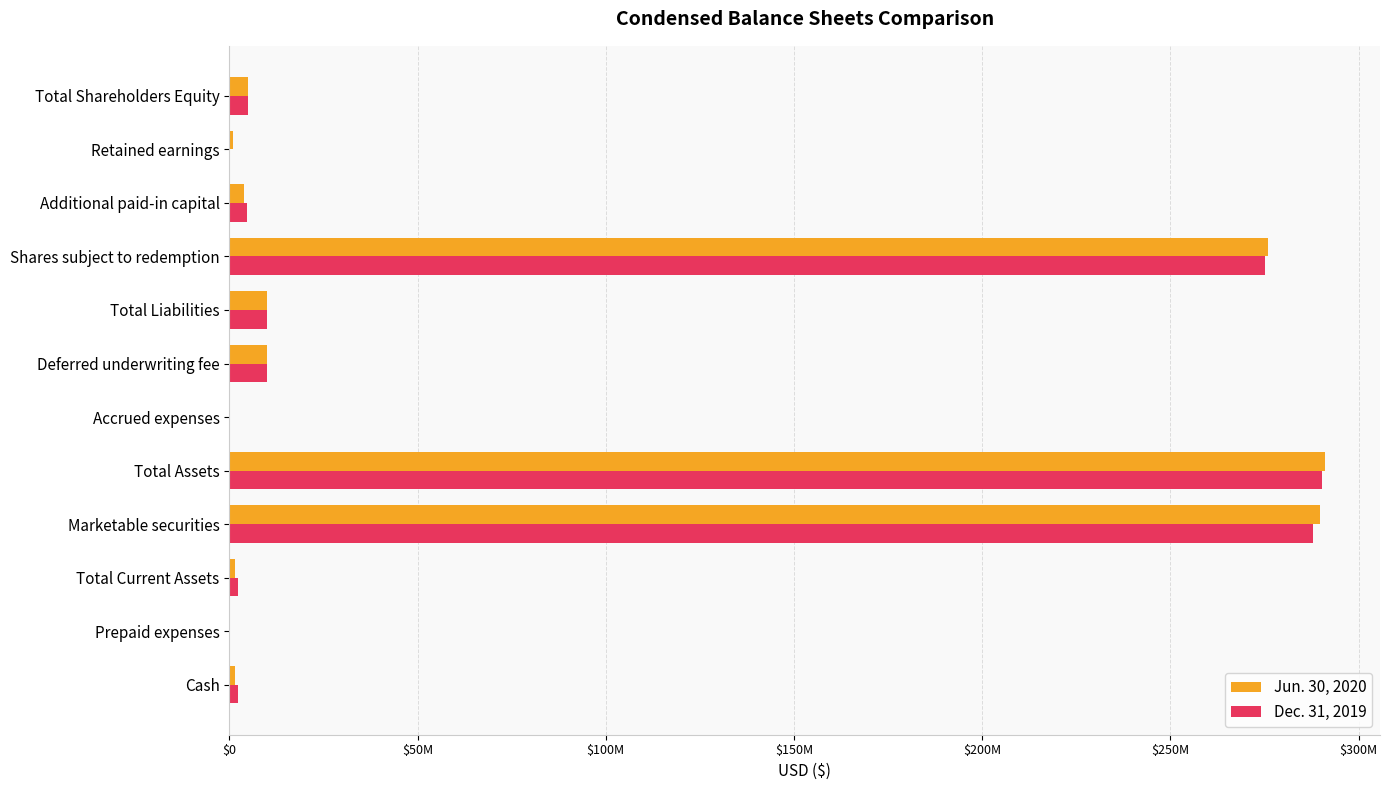

Reading left to right, extract all data points from this chart.

Jun. 30, 2020: 1399600	84716	1484316	289642871	291127187	47847	10062500	10110347	276016831	3931075	1068080	5000009
Dec. 31, 2019: 2282362	113049	2395411	287830781	290226192	5224	10062500	10067724	275158458	4789456	209708	5000010